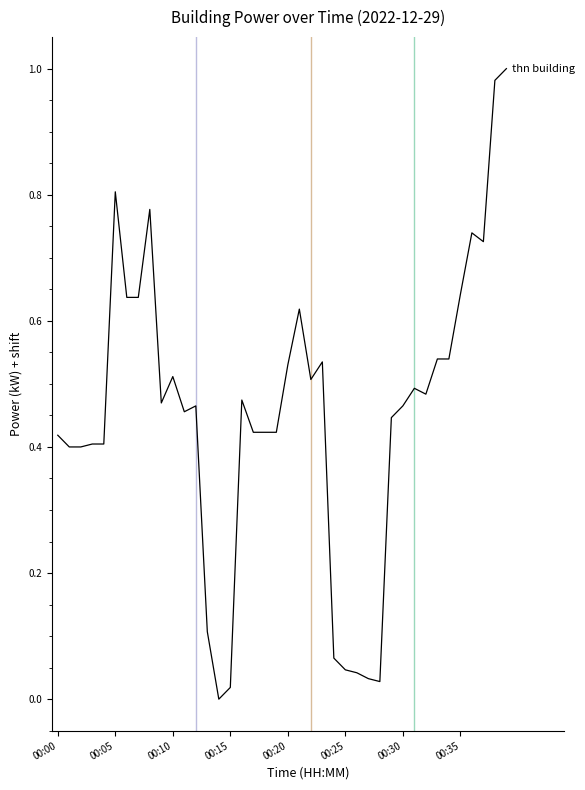

True or false: the data shows 0.8 at 00:05.

True